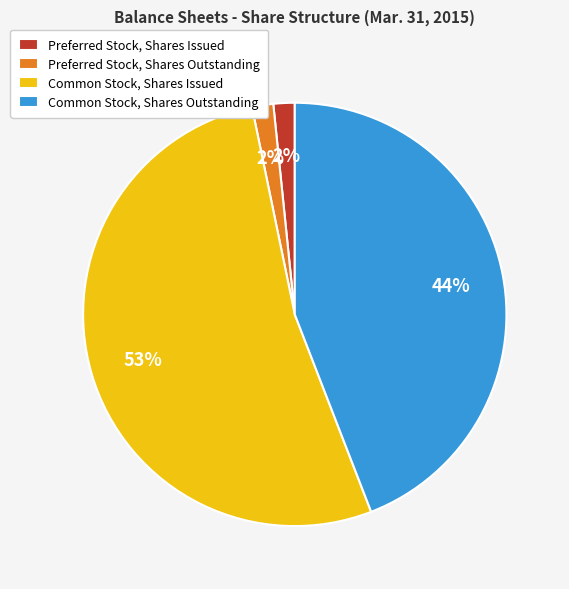

Is there a majority slice in this chart?

Yes